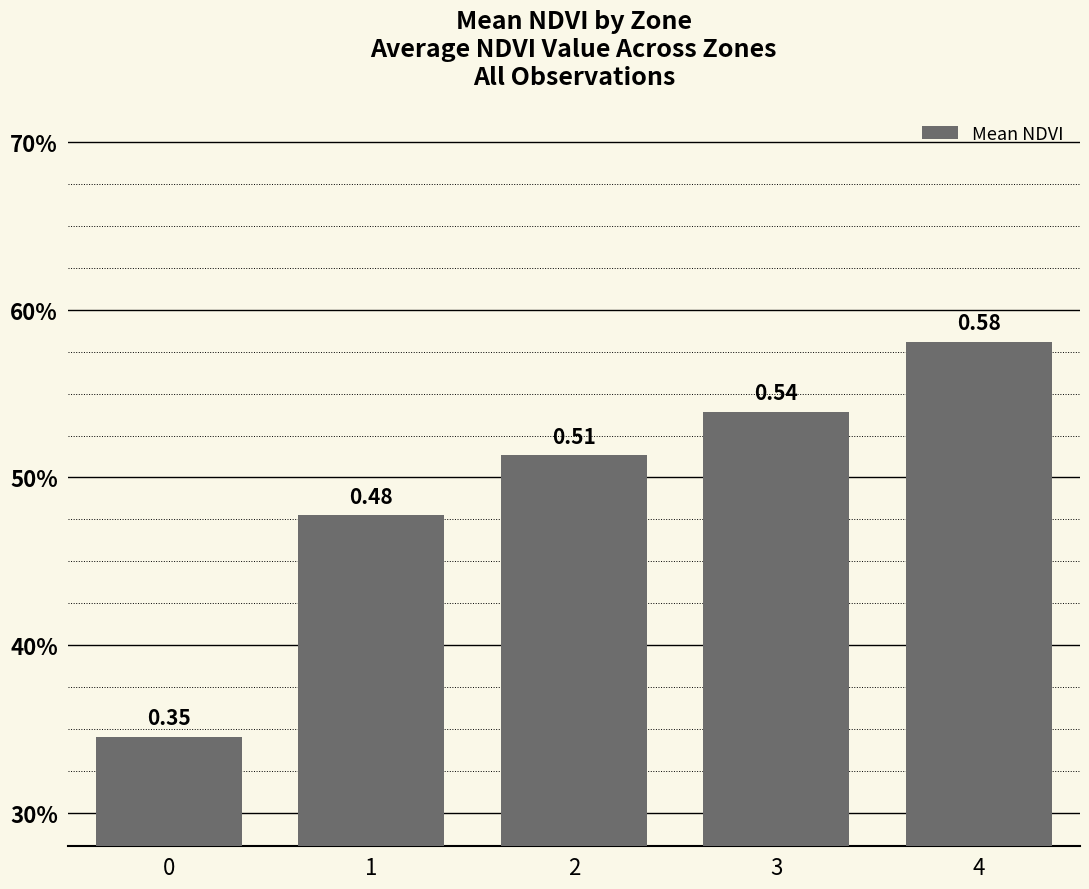

Which category has the highest value across all series?

4